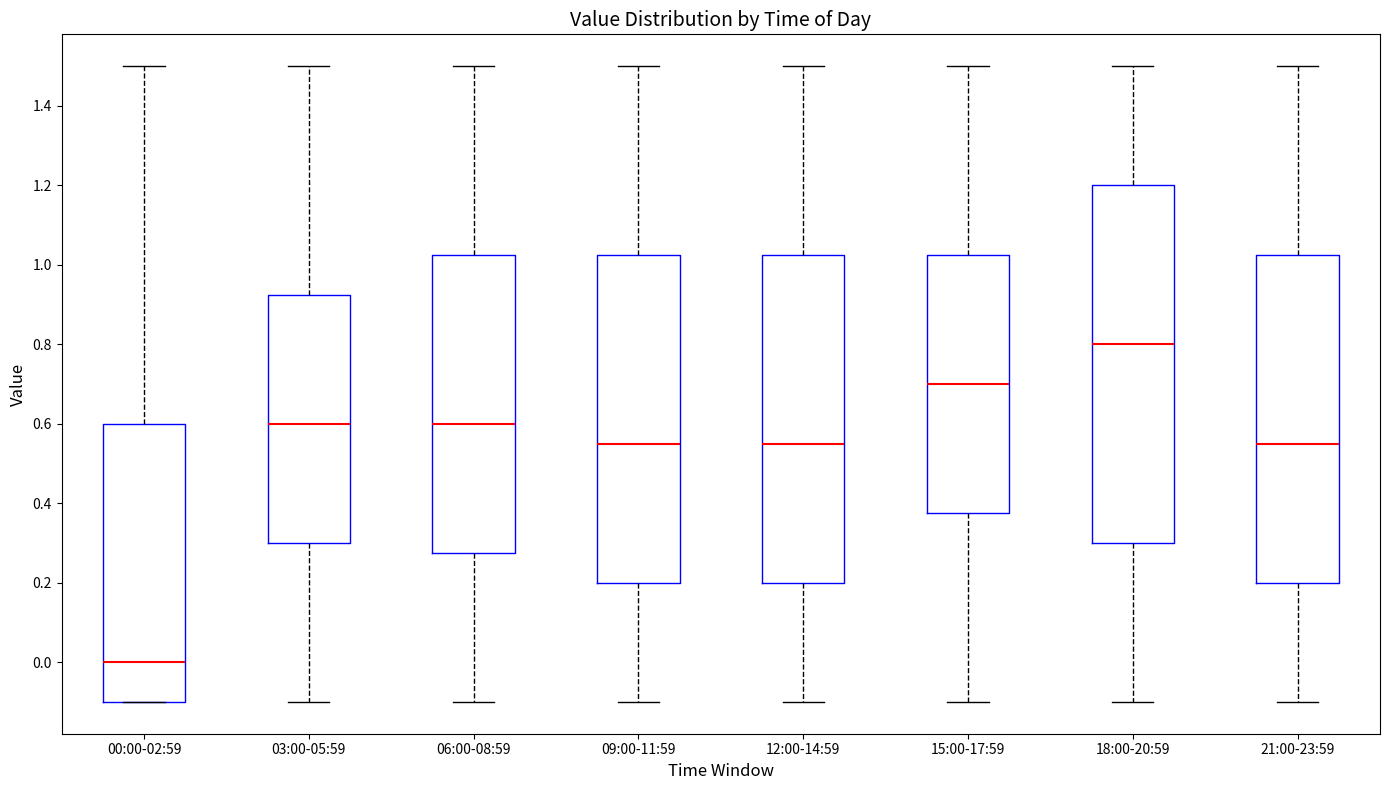

Which box has the highest median line?

18:00-20:59